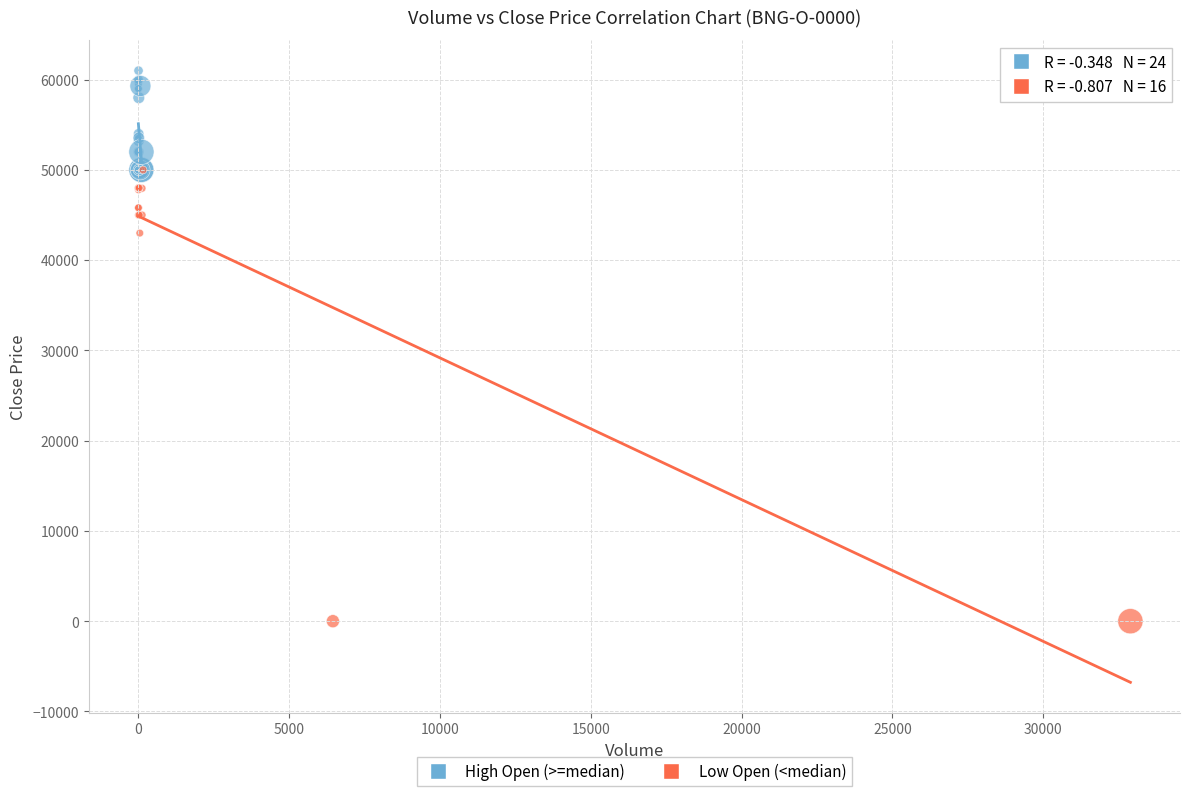

Which series has the largest Y range (max minus min)?

Low Open (<median)